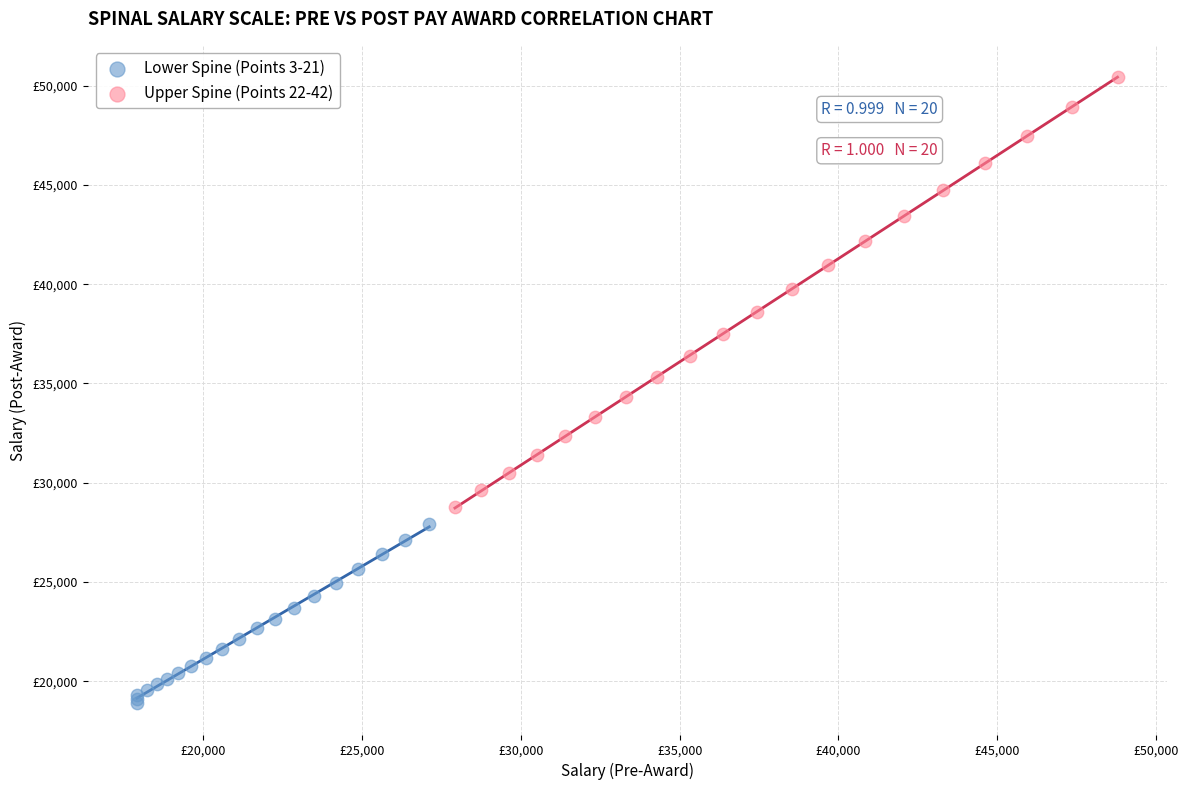

Which series has the largest Y range (max minus min)?

Upper Spine (Points 22-42)